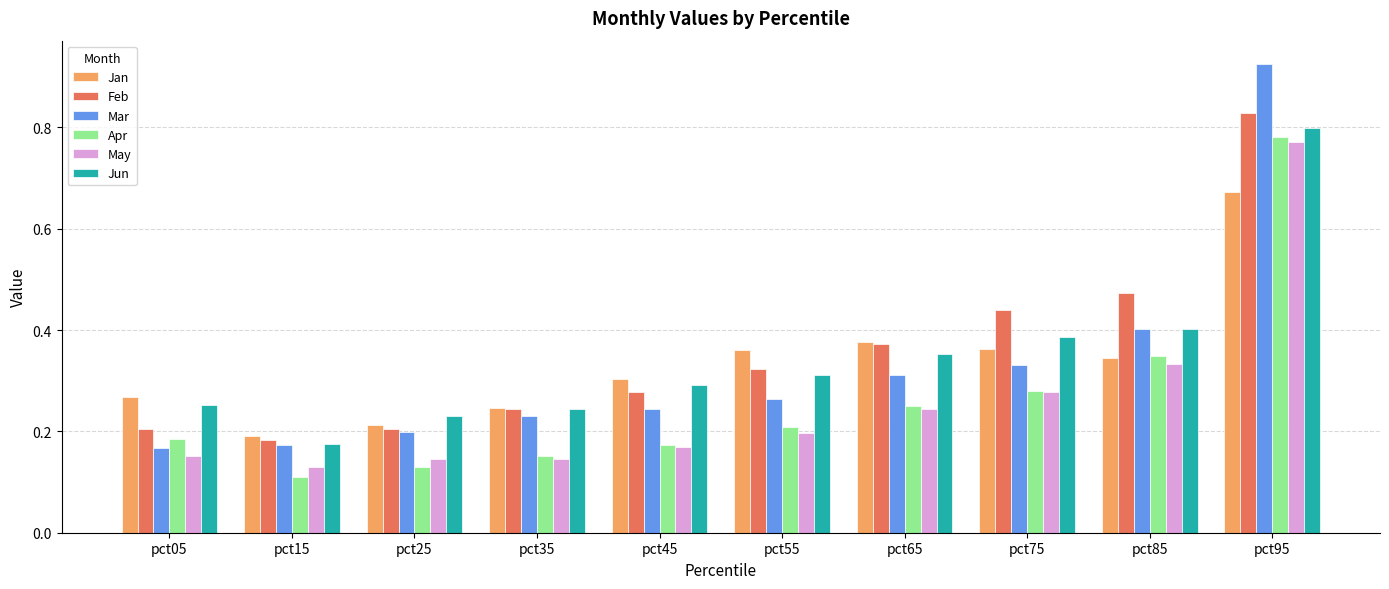

Count the Apr values in the range 0 to 1.

10